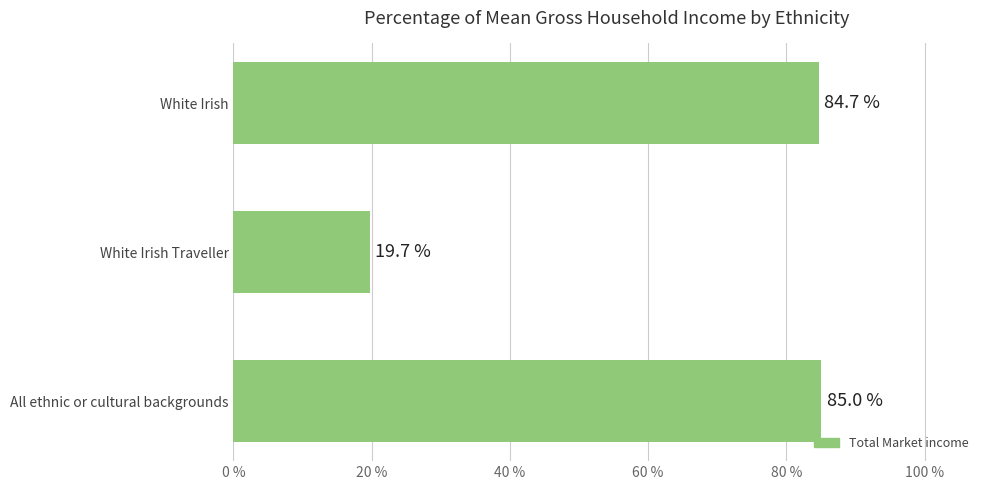

At which label is the value closest to 52?

White Irish Traveller